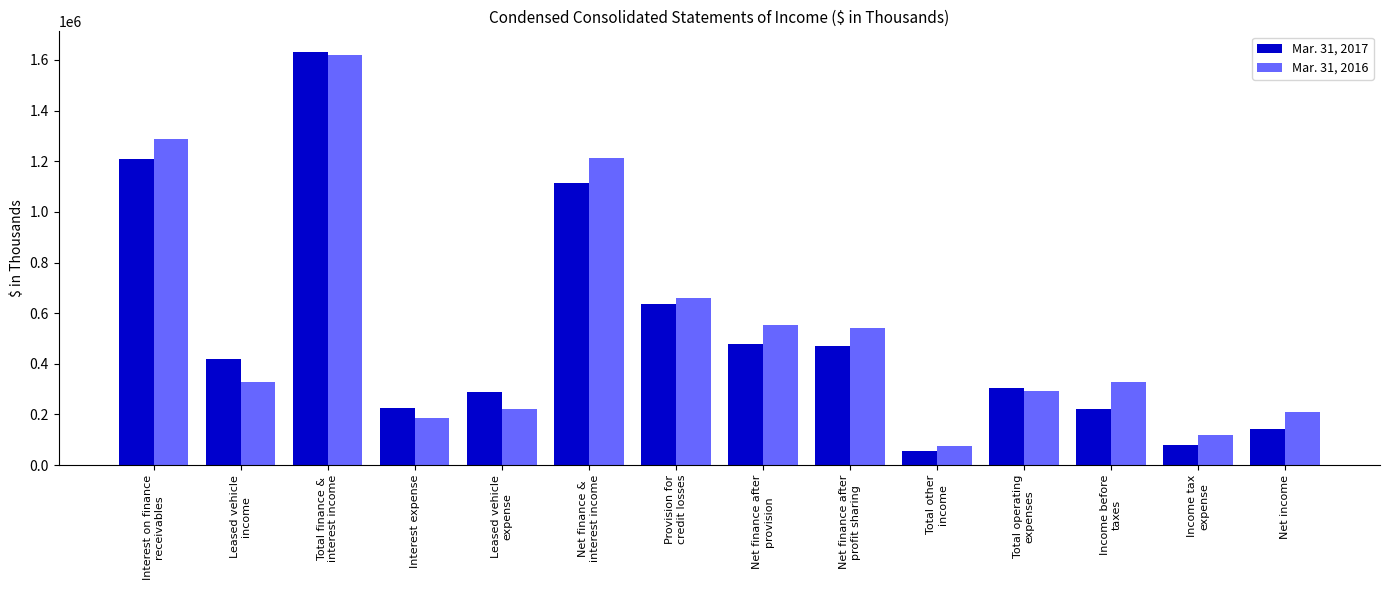

Which series has the largest range (max minus min)?

Mar. 31, 2017